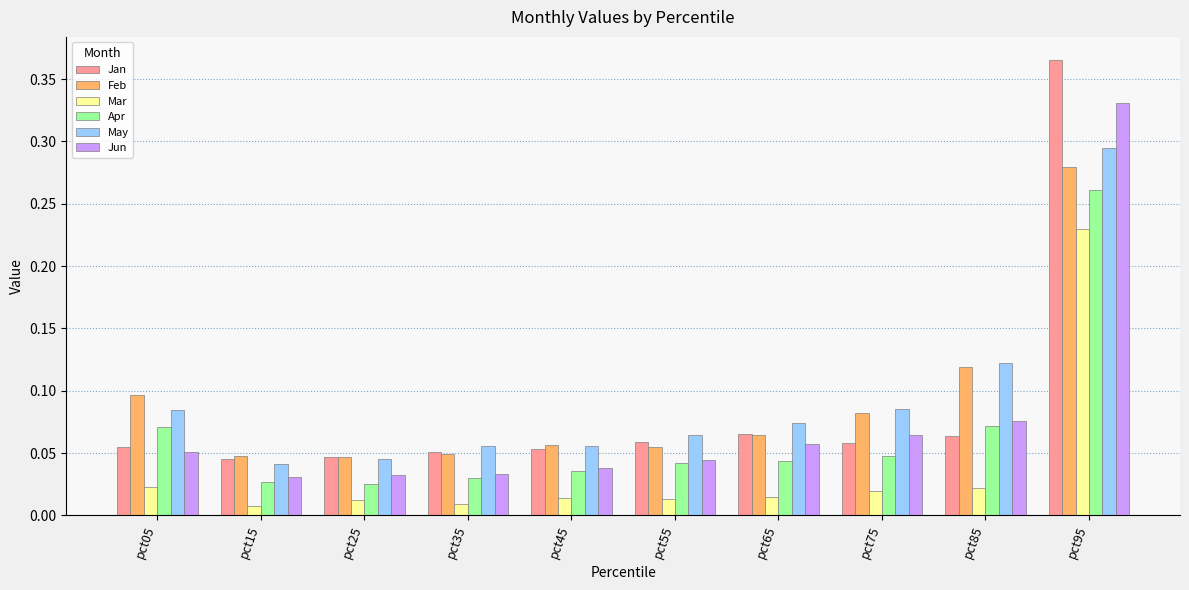

Which category has the highest value across all series?

pct95